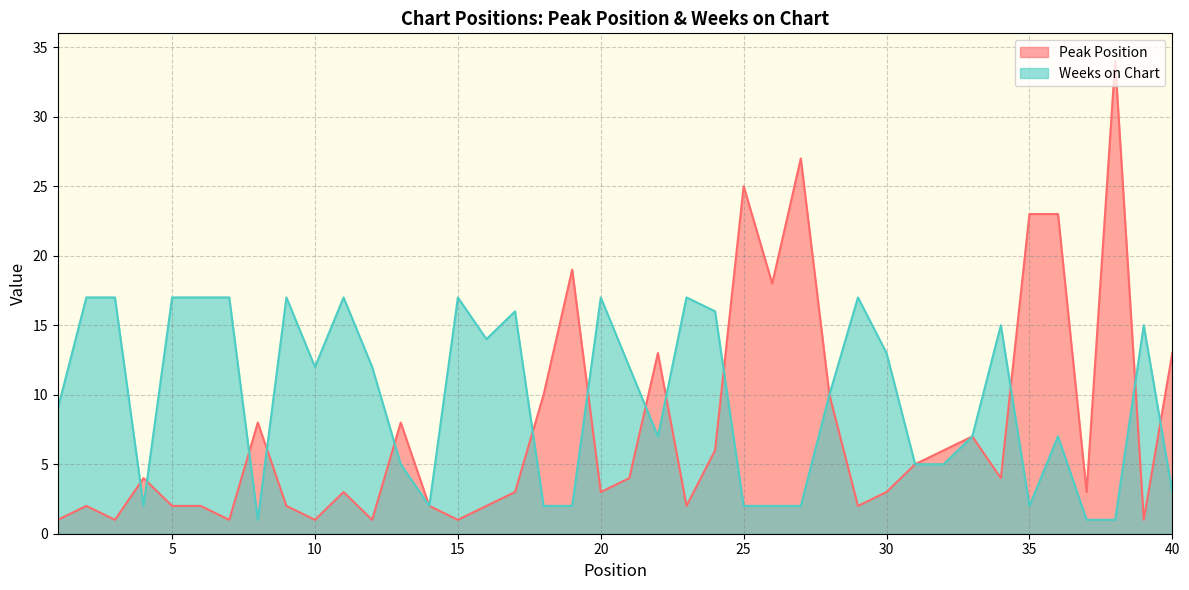

Rank the categories by Peak Position value from highest to lowest.

38, 27, 25, 35, 36, 19, 26, 22, 40, 18, 28, 8, 13, 33, 24, 32, 31, 4, 21, 34, 11, 17, 20, 30, 37, 2, 5, 6, 9, 14, 16, 23, 29, 1, 3, 7, 10, 12, 15, 39